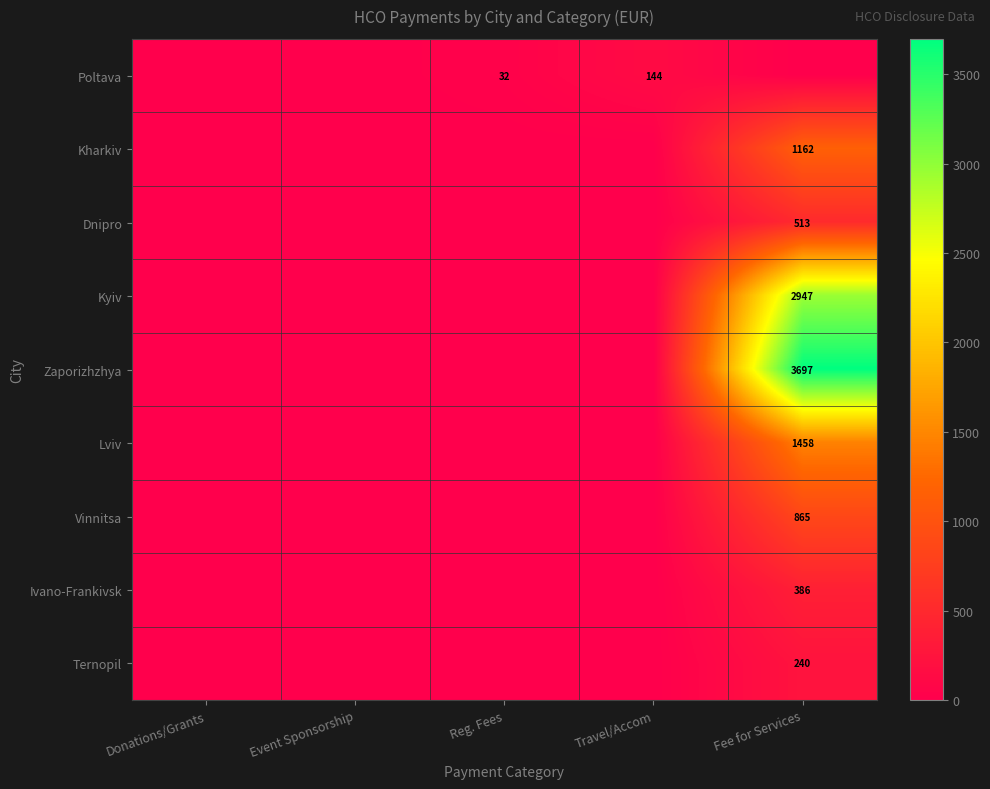

Which category has the lowest value across all series?

Donations/Grants